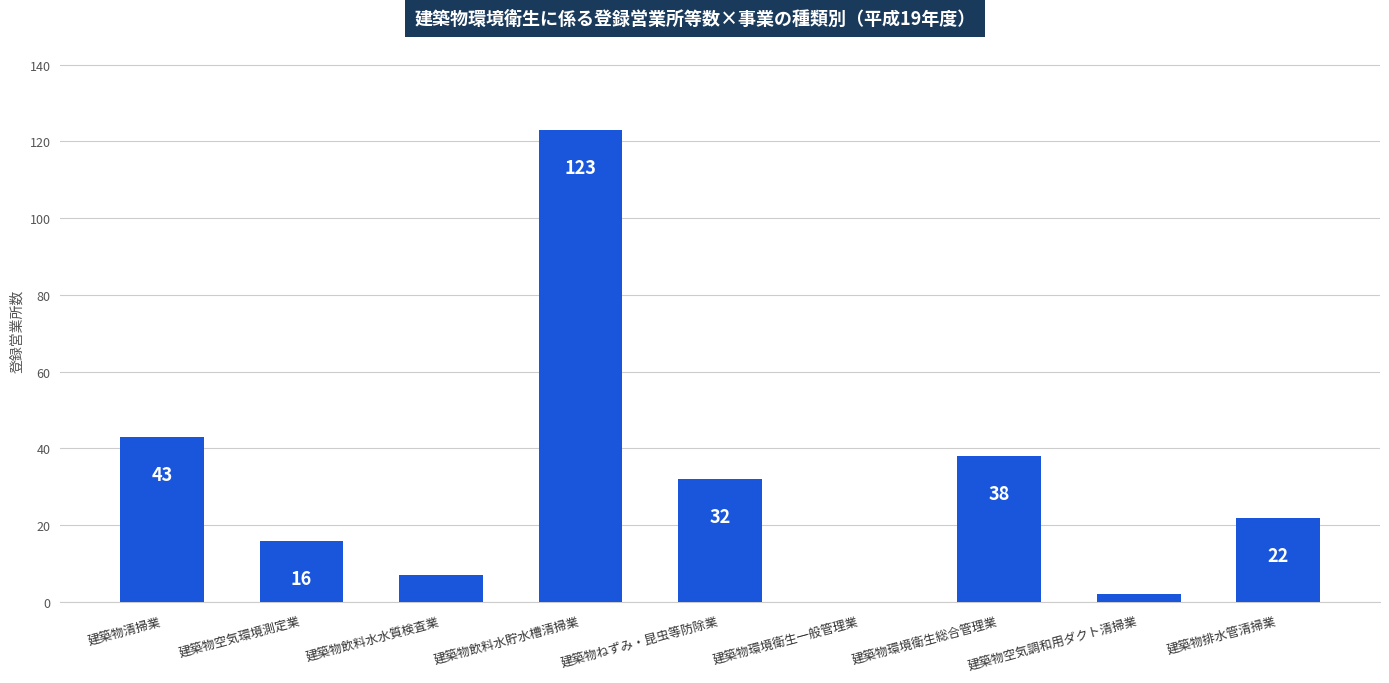

What is the sum of all values?

283